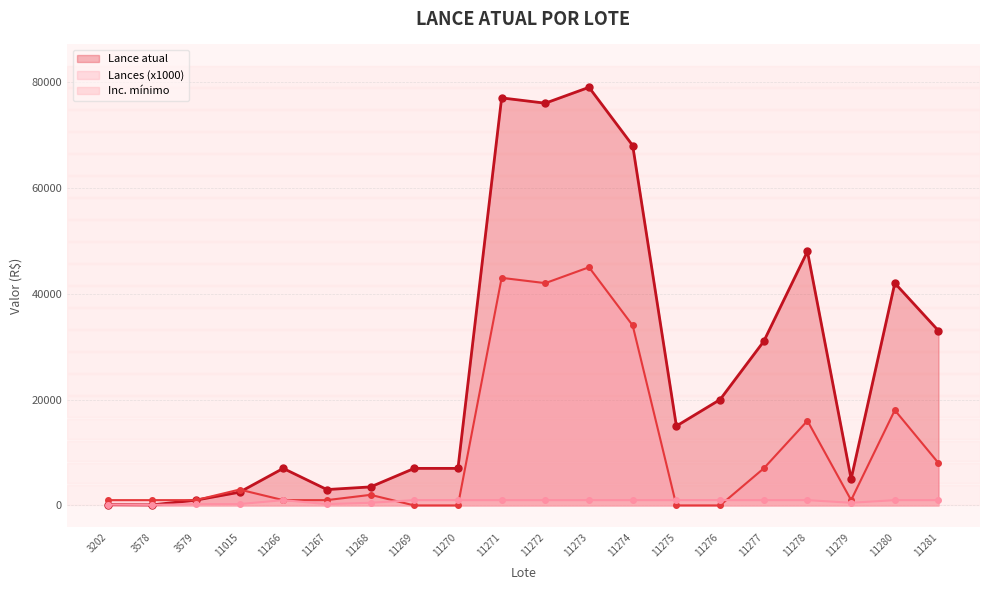

Reading left to right, extract all data points from this chart.

Lance atual: 3202=150	3578=100	3579=1000	11015=2500	11266=7000	11267=3000	11268=3500	11269=7000	11270=7000	11271=77000	11272=76000	11273=79000	11274=68000	11275=15000	11276=20000	11277=31000	11278=48000	11279=5000	11280=42000	11281=33000
Lances: 3202=1000	3578=1000	3579=1000	11015=3000	11266=1000	11267=1000	11268=2000	11269=0	11270=0	11271=43000	11272=42000	11273=45000	11274=34000	11275=0	11276=0	11277=7000	11278=16000	11279=1000	11280=18000	11281=8000
Inc. mínimo: 3202=150	3578=100	3579=250	11015=250	11266=1000	11267=250	11268=500	11269=1000	11270=1000	11271=1000	11272=1000	11273=1000	11274=1000	11275=1000	11276=1000	11277=1000	11278=1000	11279=500	11280=1000	11281=1000